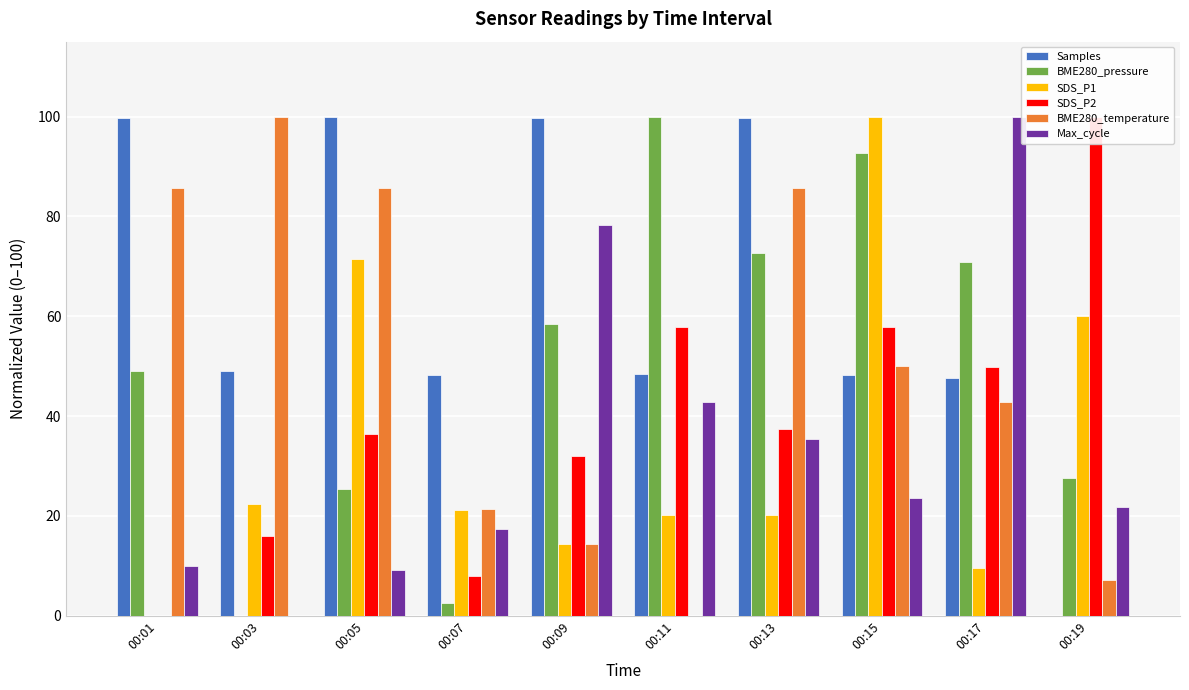

Which series has the largest total across all categories?

Samples